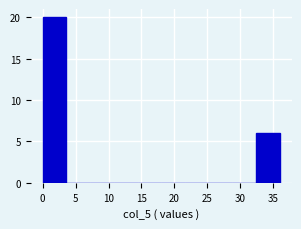

Reading left to right, transcribe this chart: for each bar, give the range it covers on the x-axis and its height. Neither the bar edges nor the heights are printed on the chart, so give them approximately, as read against the axes.

0.0 to 3.6: 20
3.6 to 7.2: 0
7.2 to 10.8: 0
10.8 to 14.4: 0
14.4 to 18.0: 0
18.0 to 21.6: 0
21.6 to 25.2: 0
25.2 to 28.8: 0
28.8 to 32.4: 0
32.4 to 36.0: 6